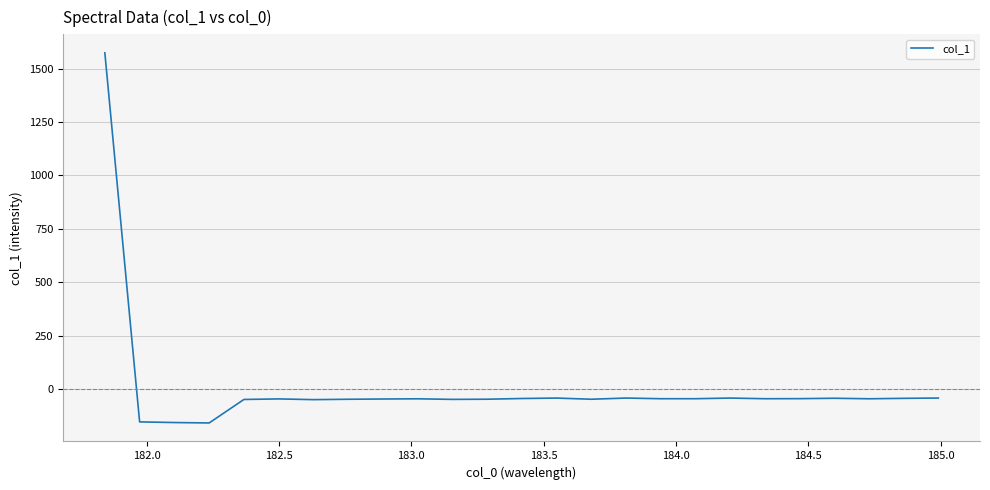

What is the difference between the maximum and minimum values?

1732.0